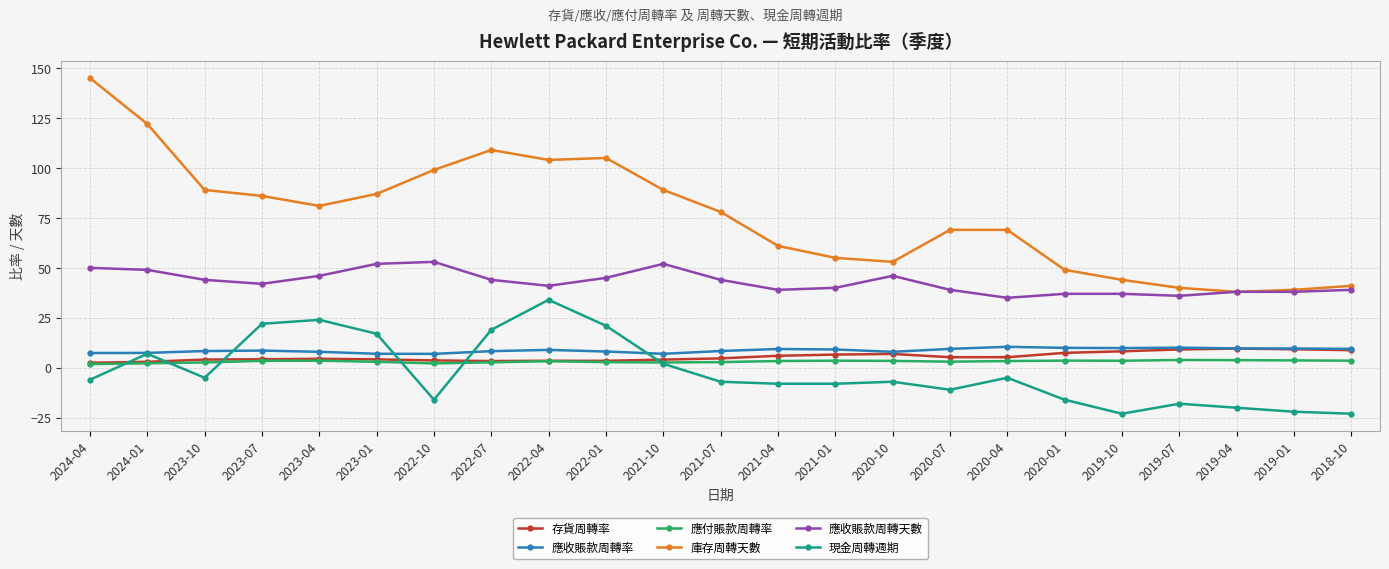

The 應付賬款周轉率 series shows 2.7 at 2022-07. True or false?

True